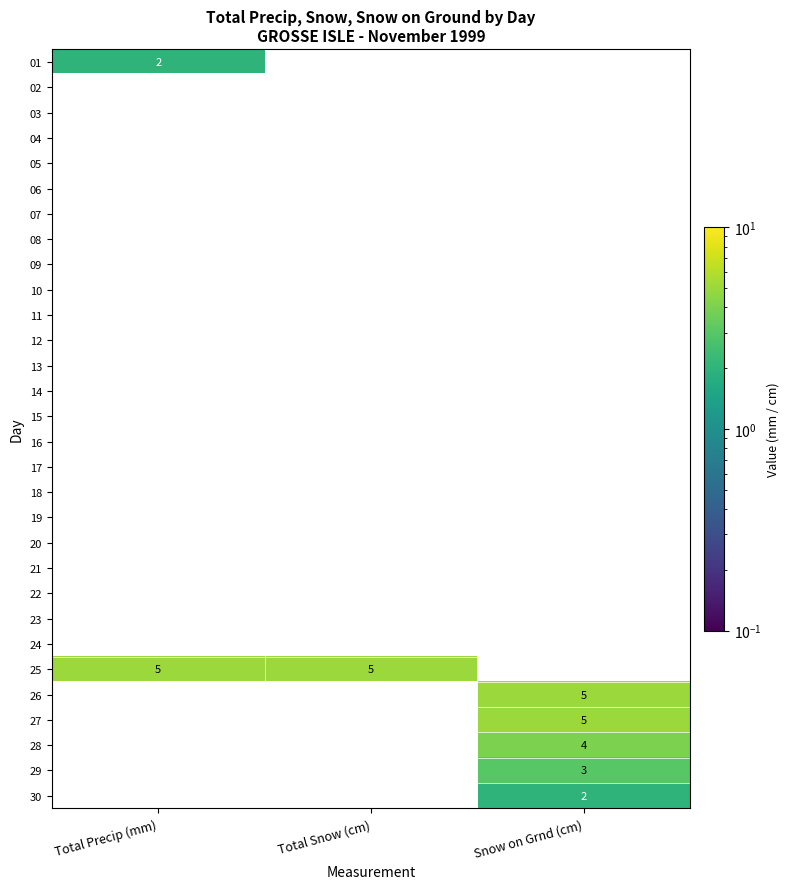

Which label corresponds to the smallest value in the chart?

Total Precip (mm)